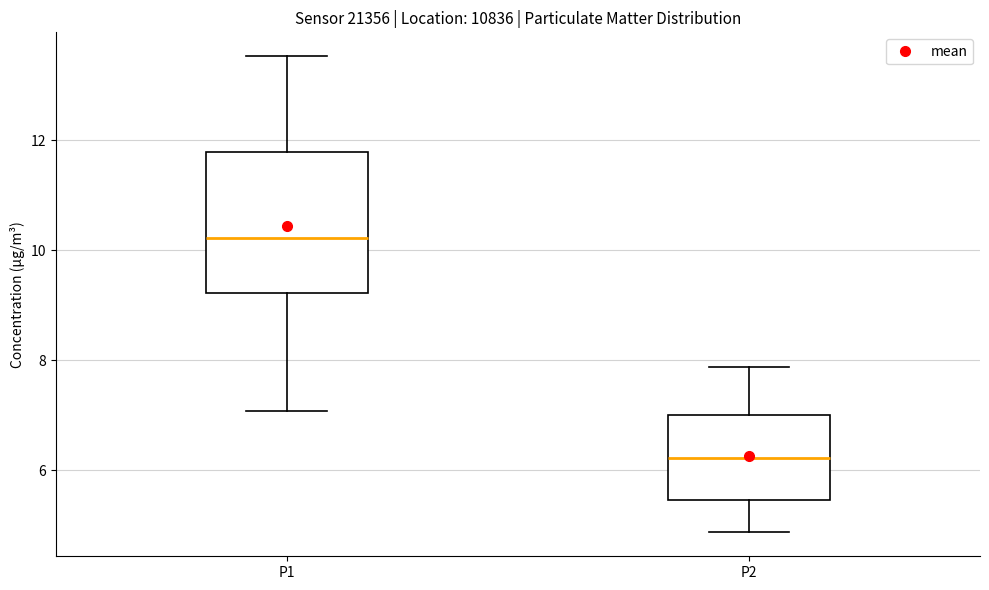

Which box's median line is the highest?

P1